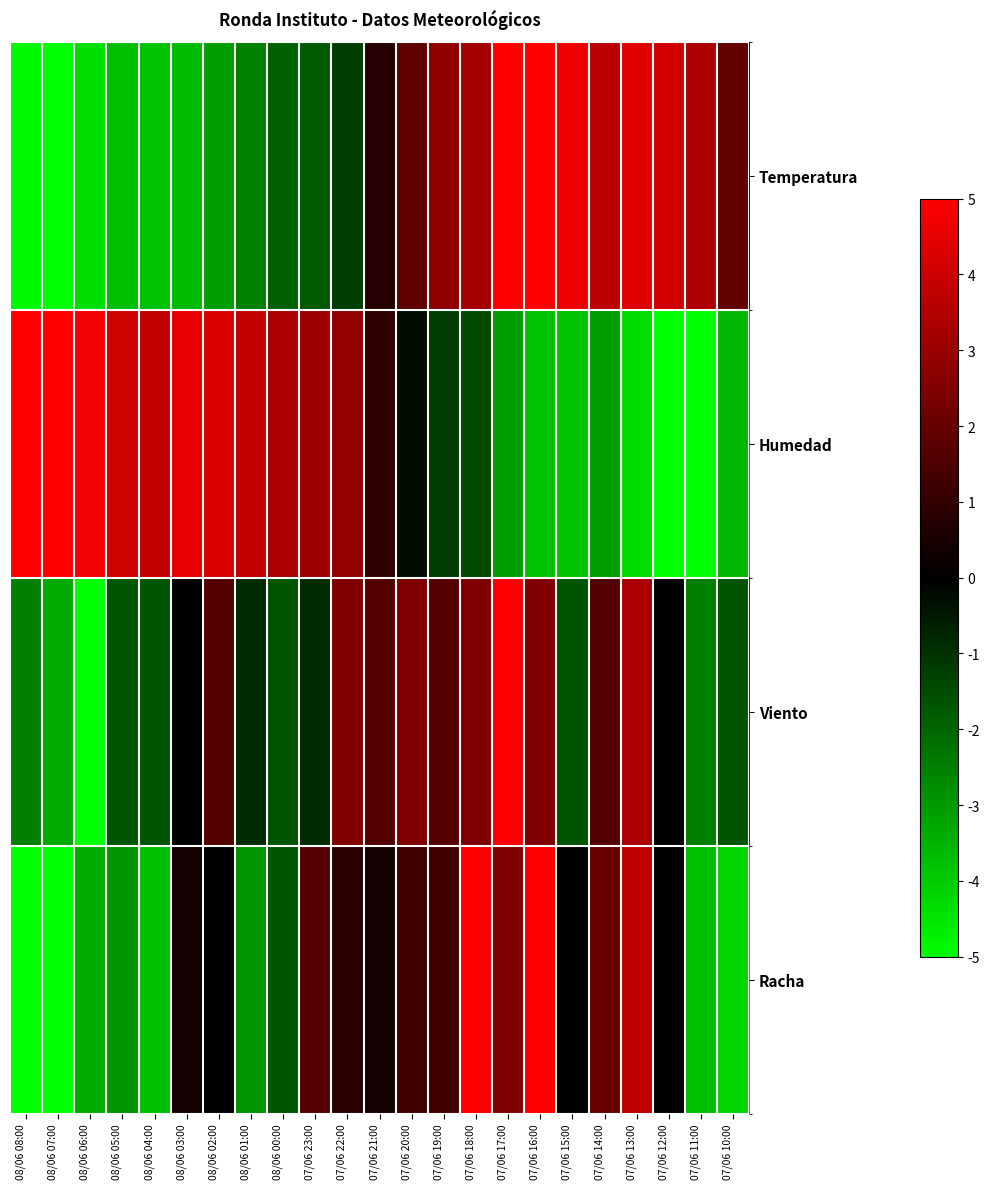

At which category does the chart reach its minimum across all series?

08/06 07:00